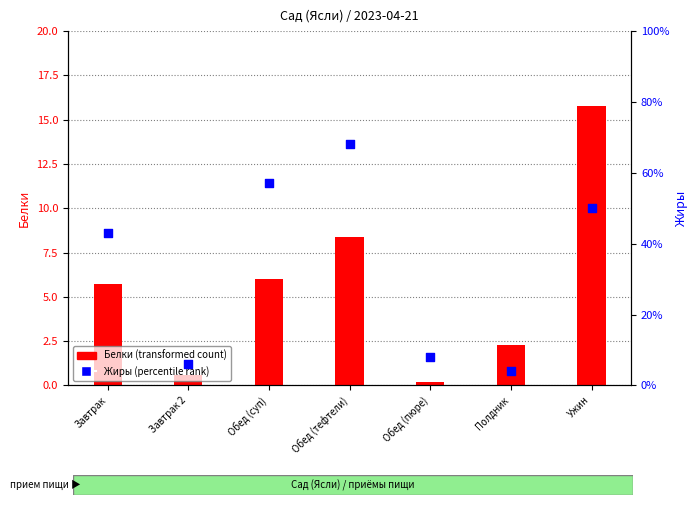

Which series has the largest Y range (max minus min)?

Белки (transformed count)